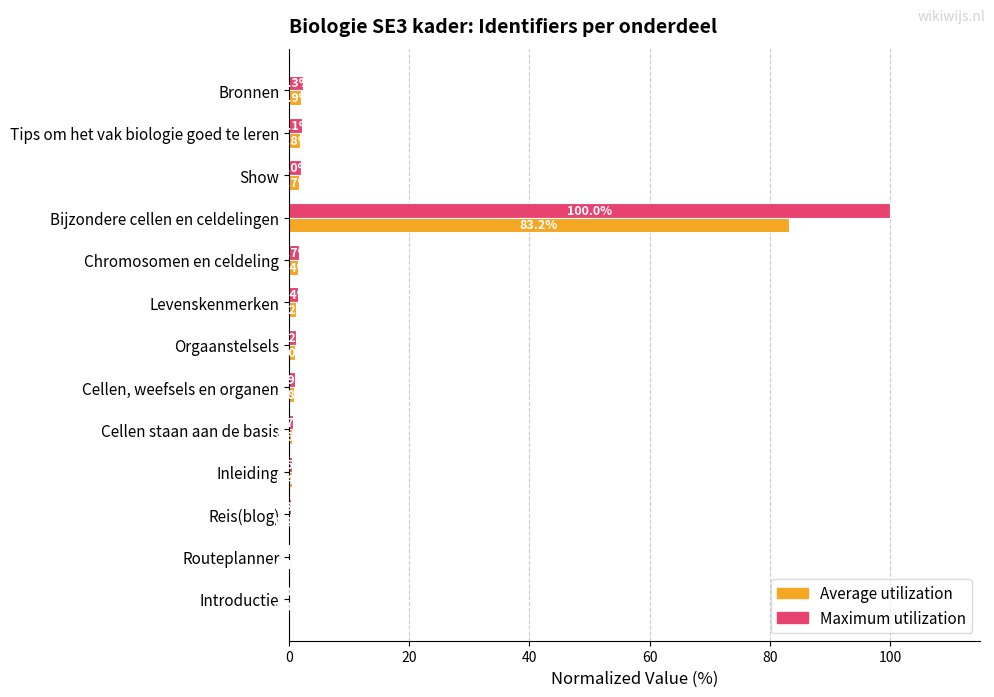

The value of Maximum utilization at Orgaanstelsels is 1.2. True or false?

True